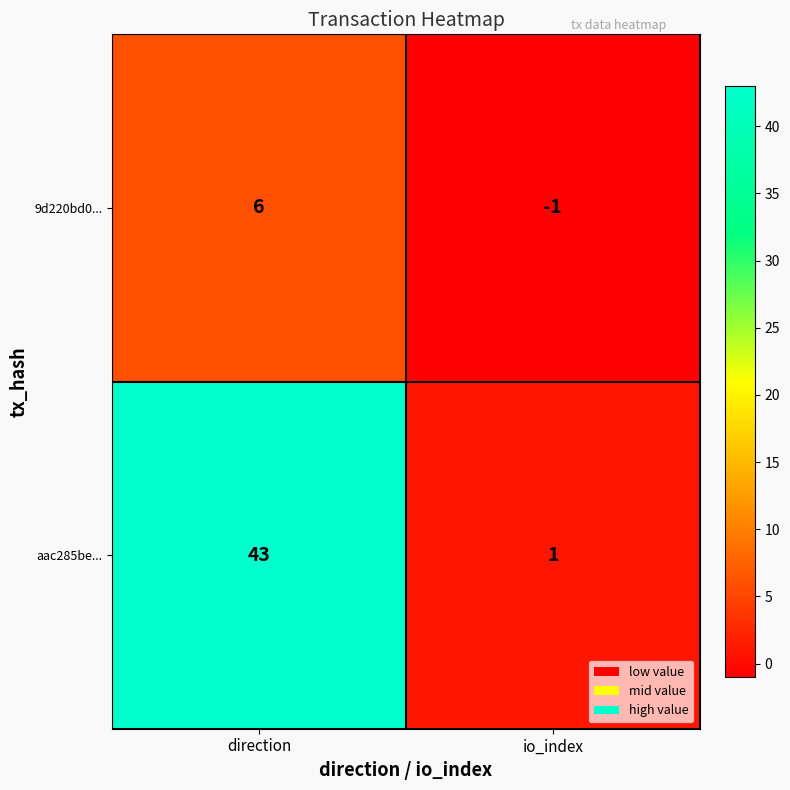

What is the sum of all 9d220bd0... values?

5